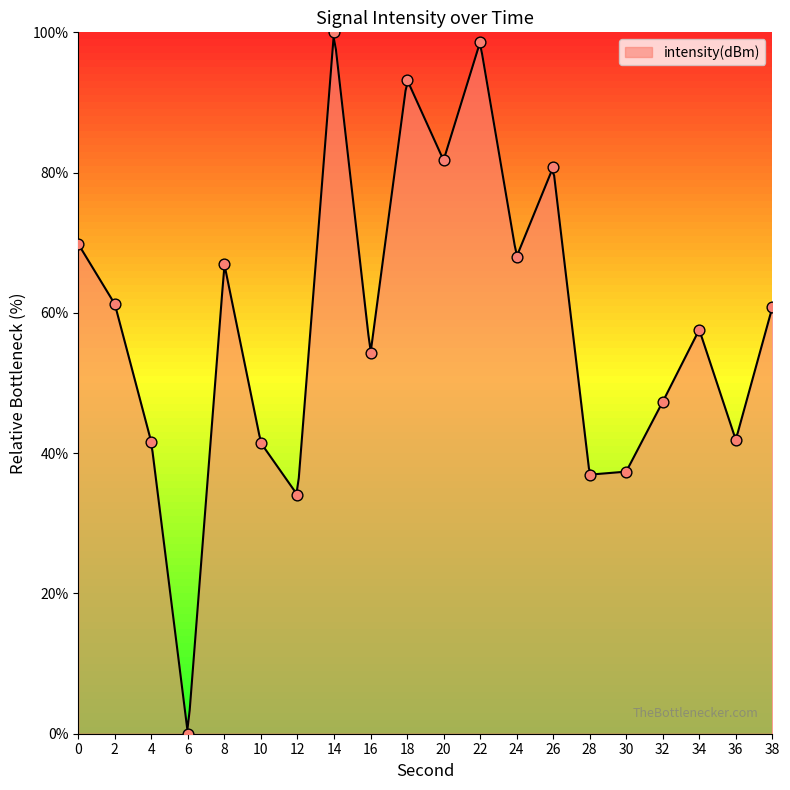

What is the ratio of the value at 8 to the value at 22?

0.7